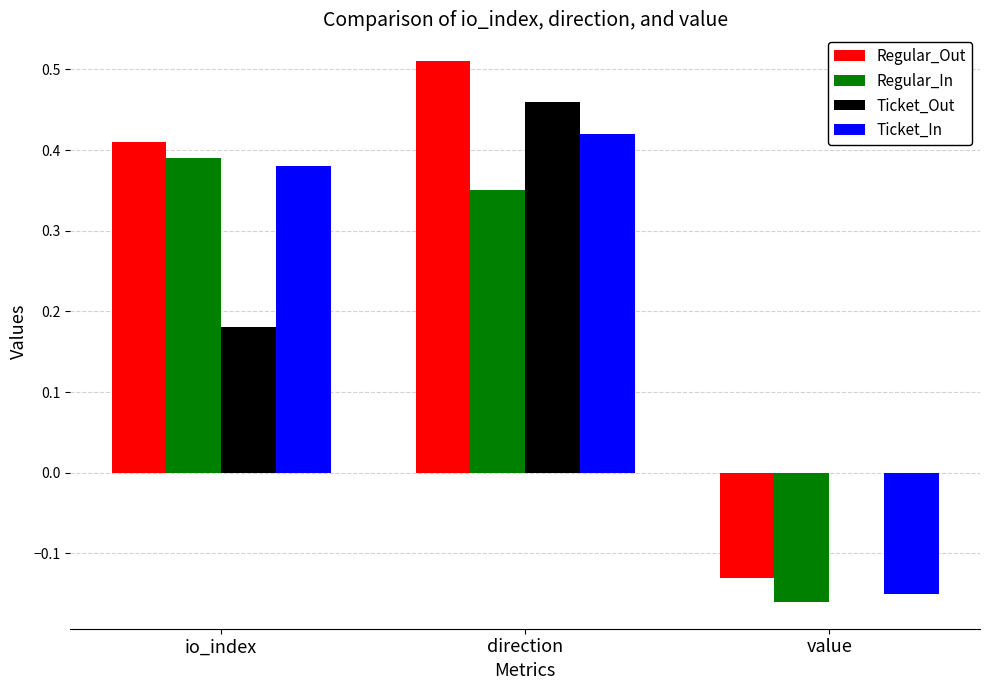

What is the total value across all series at direction?

1.7